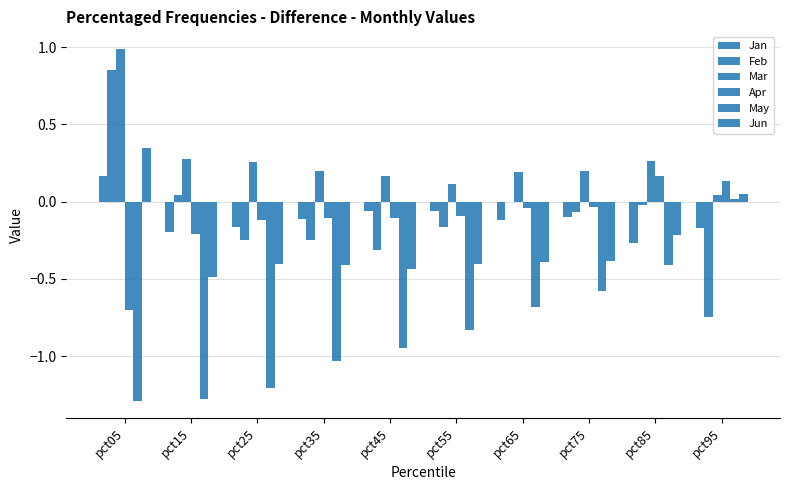

What is the value of the Jan bar at the 9th from the left?

-0.3